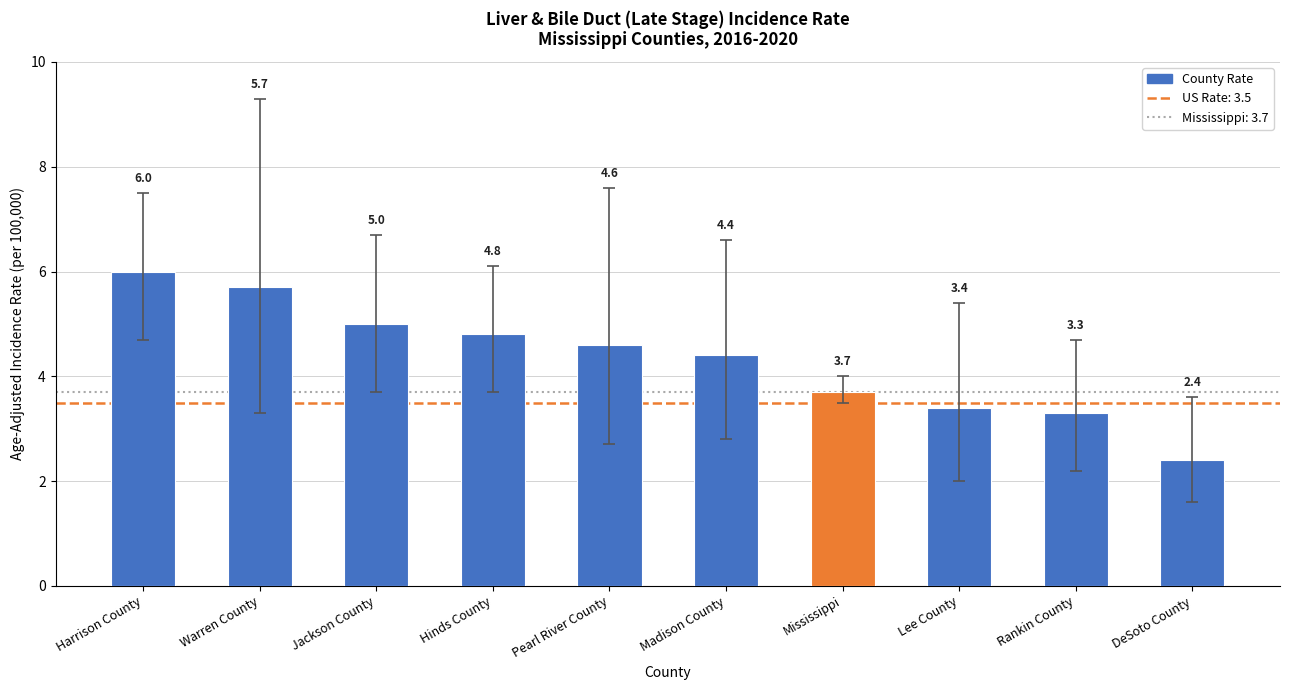

Reading right to left, extract all data points from this chart.

DeSoto County=2.4	Rankin County=3.3	Lee County=3.4	Mississippi=3.7	Madison County=4.4	Pearl River County=4.6	Hinds County=4.8	Jackson County=5.0	Warren County=5.7	Harrison County=6.0